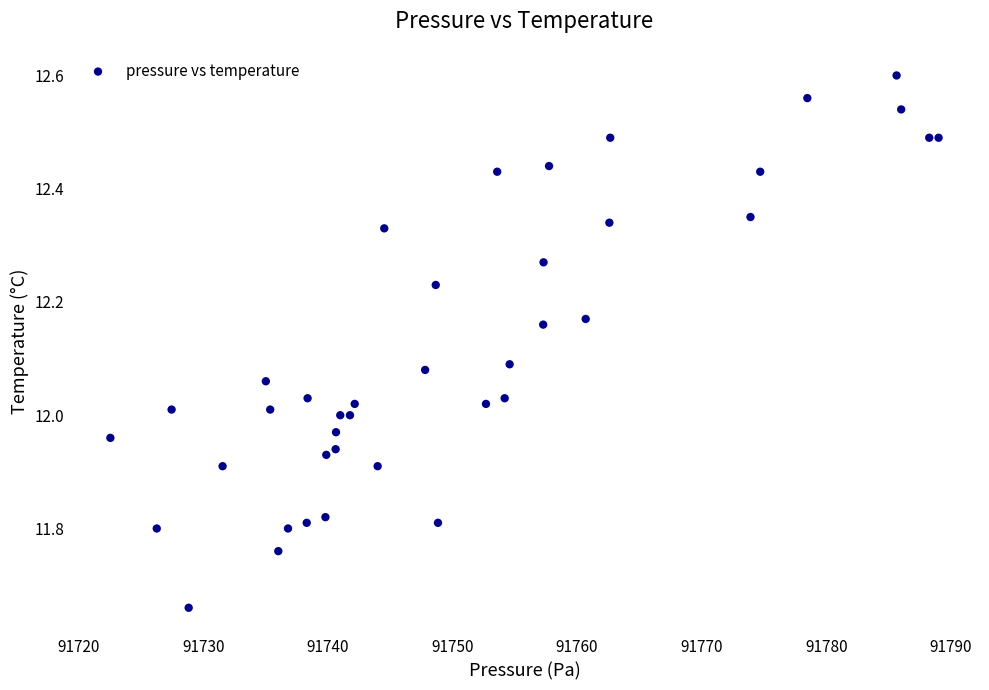

What is the range of X values (max minus min)?

66.4